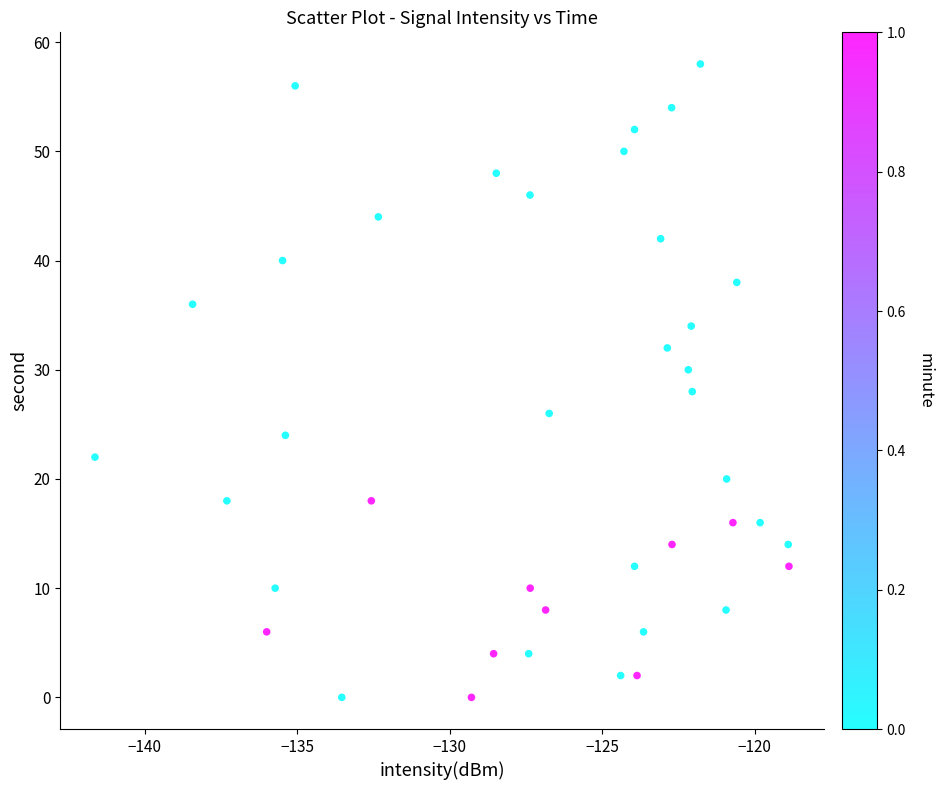

Count the number of points in this scatter plot.

40